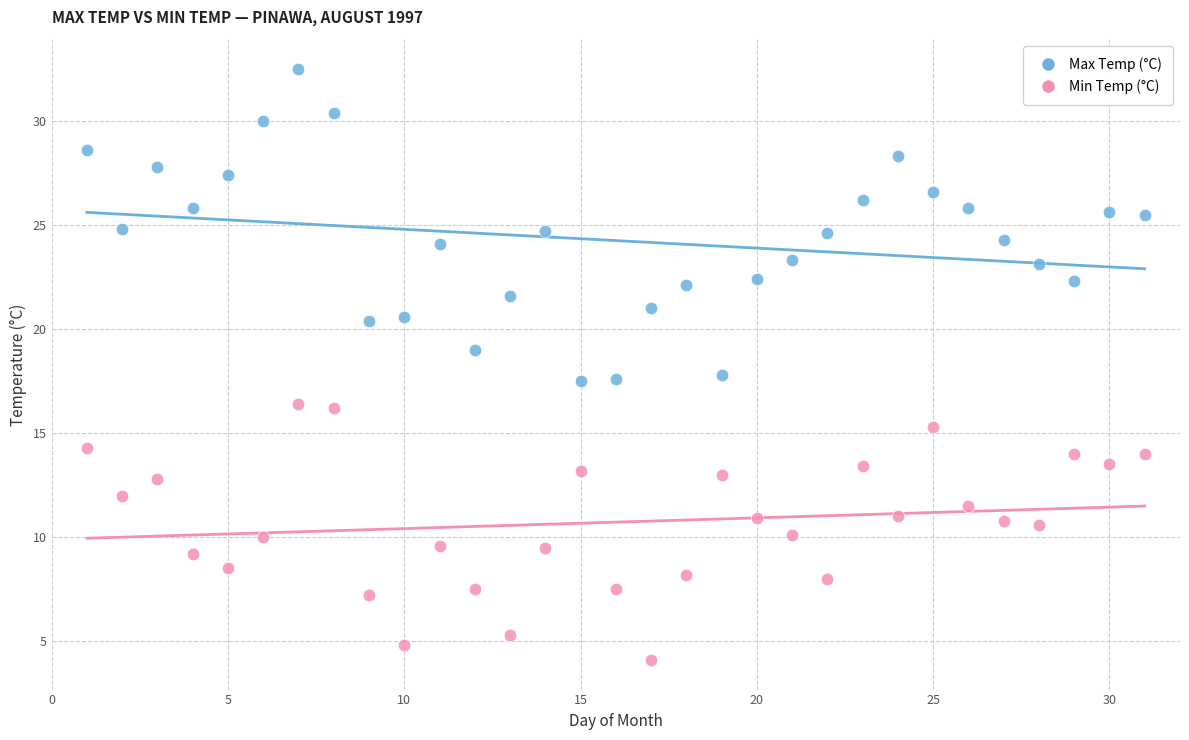

Which series reaches the minimum Y coordinate?

Min Temp (°C)